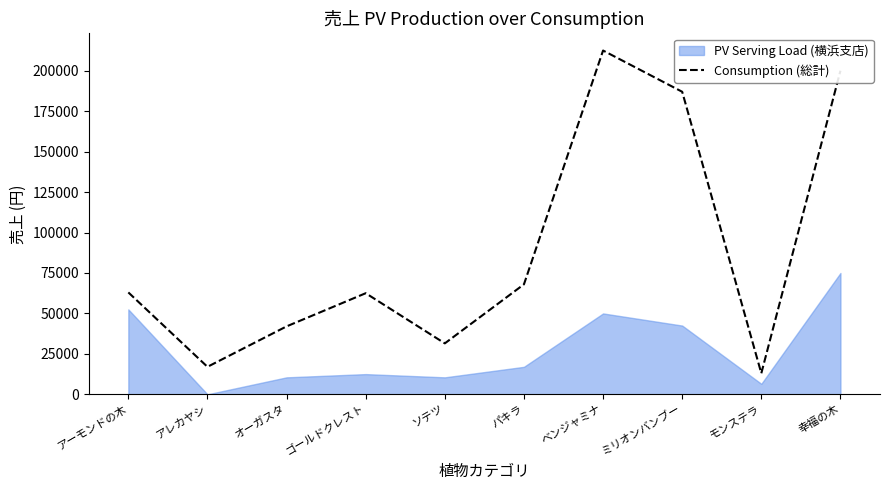

Where is Consumption (総計) nearest to the value 112750?

パキラ